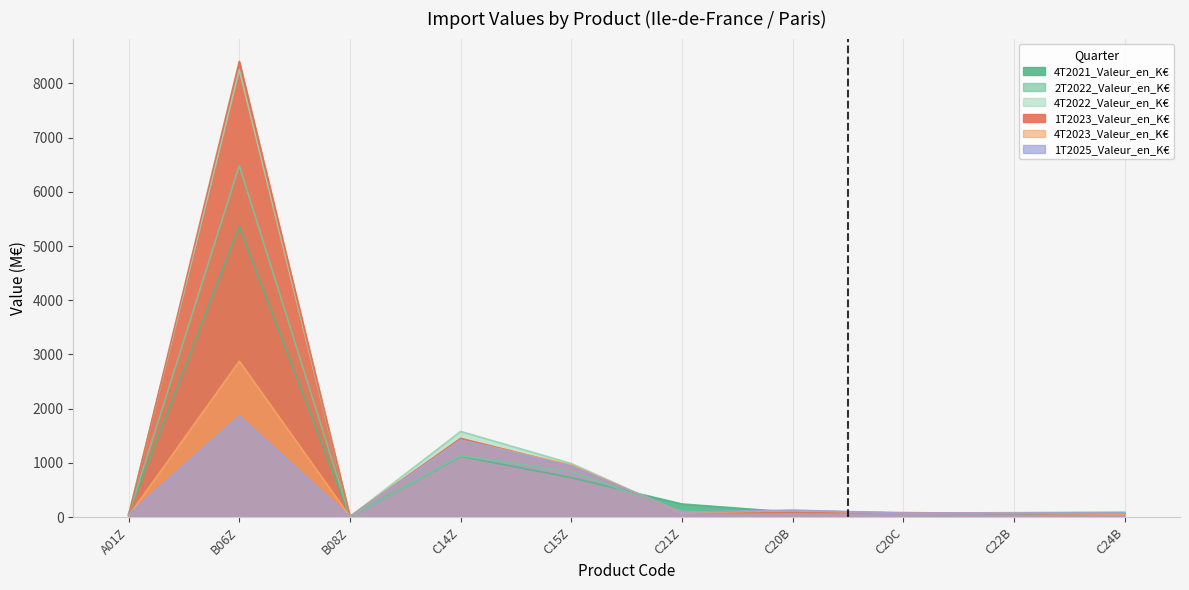

Reading left to right, transcribe all the data shown in this chart.

4T2021_Valeur_en_K€: A01Z=65.7	B06Z=5362.8	B08Z=7.8	C14Z=1122.4	C15Z=728.5	C21Z=242.8	C20B=90.2	C20C=74.4	C22B=68.0	C24B=57.2
2T2022_Valeur_en_K€: A01Z=42.5	B06Z=6482.7	B08Z=4.6	C14Z=1132.1	C15Z=835.7	C21Z=107.4	C20B=78.8	C20C=74.7	C22B=81.8	C24B=91.1
4T2022_Valeur_en_K€: A01Z=50.4	B06Z=8250.4	B08Z=11.1	C14Z=1581.2	C15Z=988.8	C21Z=75.5	C20B=116.5	C20C=79.5	C22B=75.1	C24B=70.9
1T2023_Valeur_en_K€: A01Z=26.0	B06Z=8406.4	B08Z=9.9	C14Z=1452.8	C15Z=946.5	C21Z=80.8	C20B=89.1	C20C=83.3	C22B=67.9	C24B=60.2
4T2023_Valeur_en_K€: A01Z=23.5	B06Z=2877.0	B08Z=7.3	C14Z=1419.8	C15Z=964.0	C21Z=78.0	C20B=120.6	C20C=73.6	C22B=75.3	C24B=51.2
1T2025_Valeur_en_K€: A01Z=47.8	B06Z=1863.7	B08Z=2.6	C14Z=1418.4	C15Z=940.2	C21Z=92.0	C20B=129.9	C20C=74.2	C22B=75.5	C24B=78.2